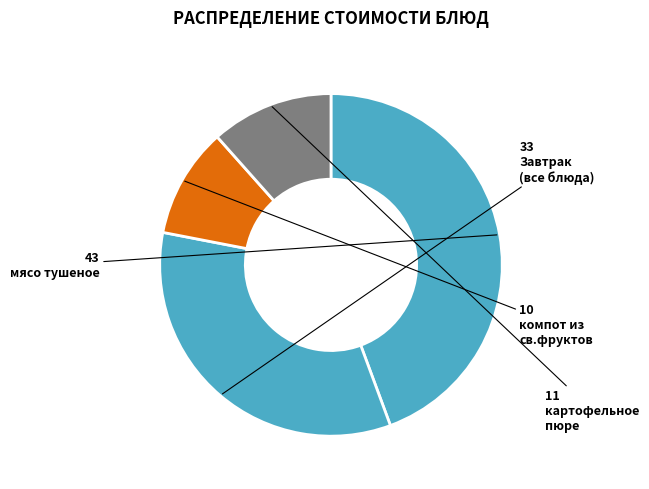

Count the number of slices in the pie.

4